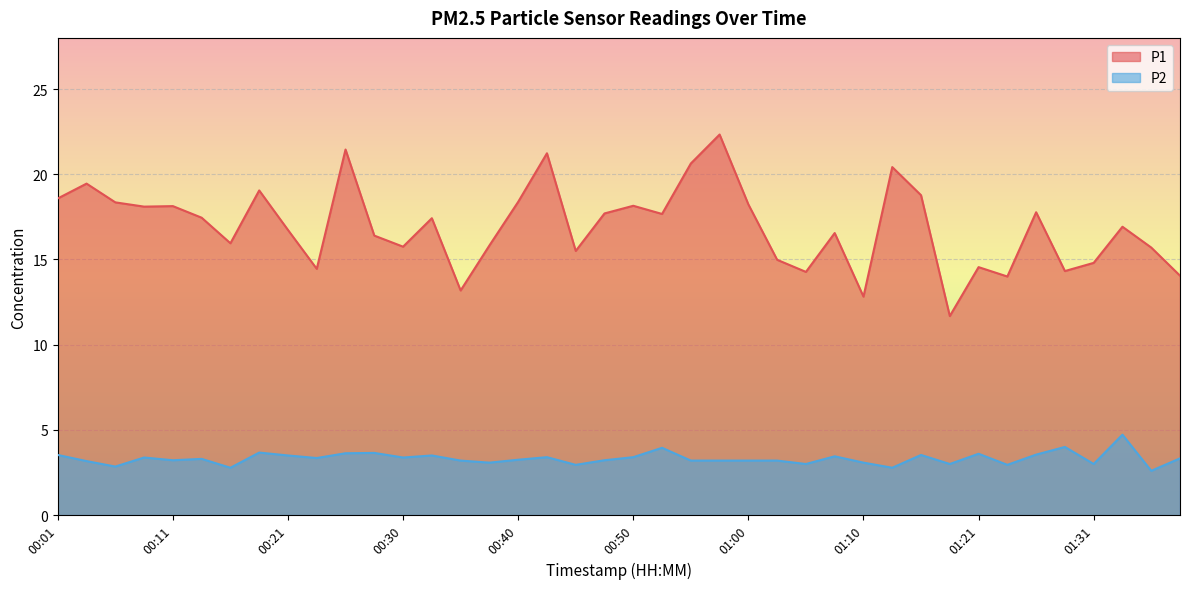

Rank the series by their average value, from highest to lowest.

P1, P2